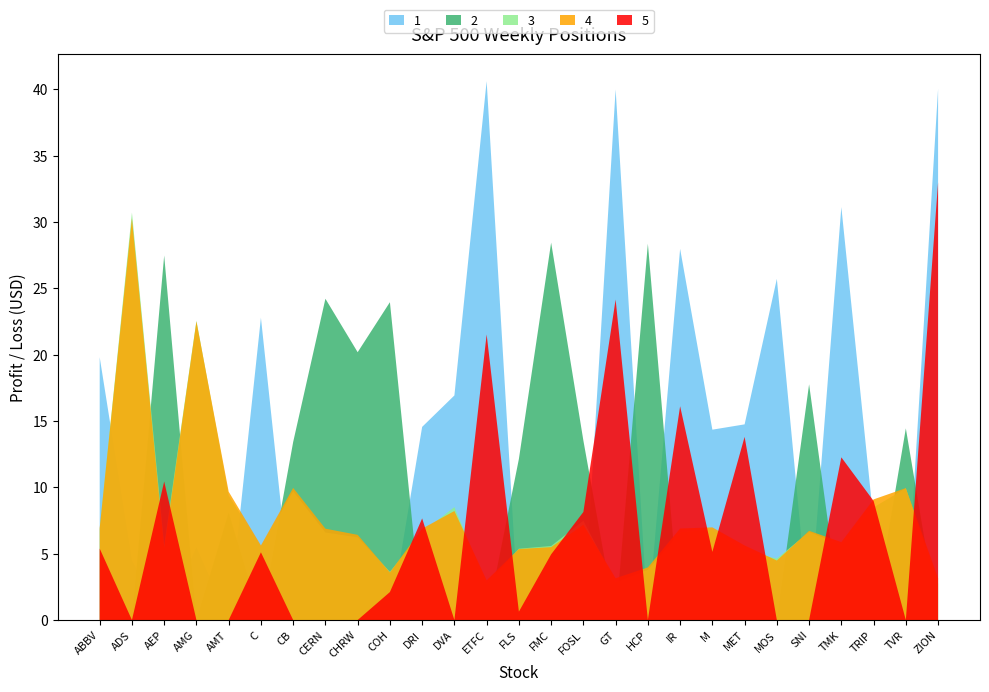

What is the total value across all series at MET?

39.3